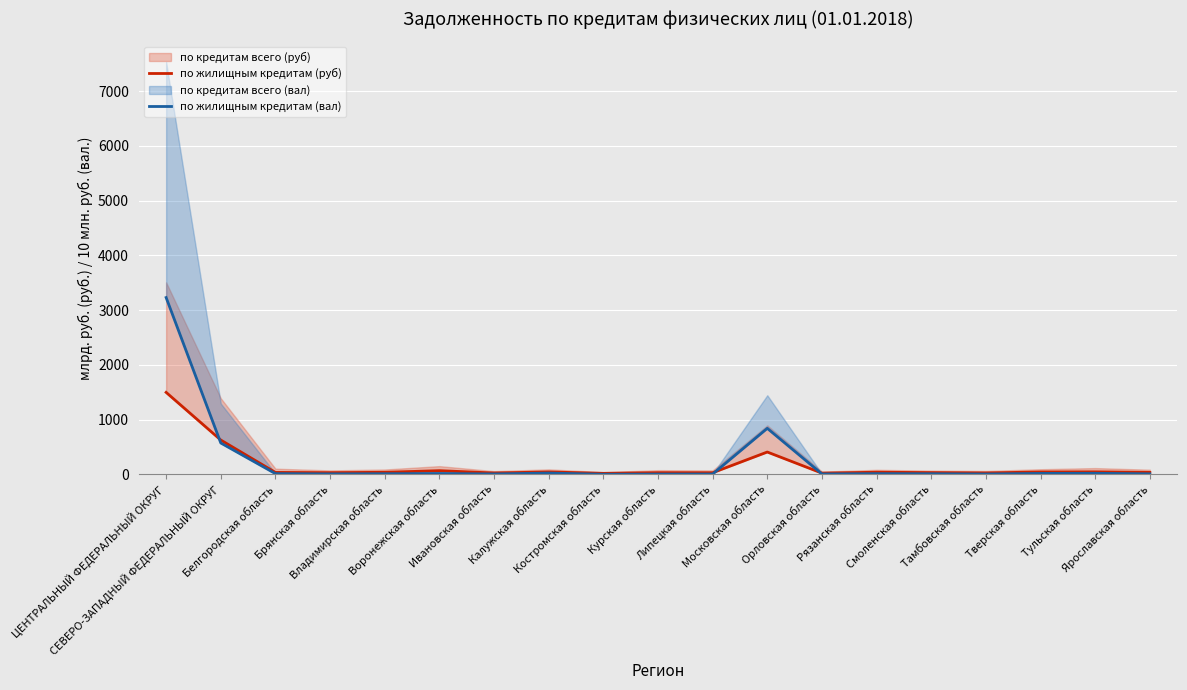

At how many categories does at least one series exceed 1601?

1